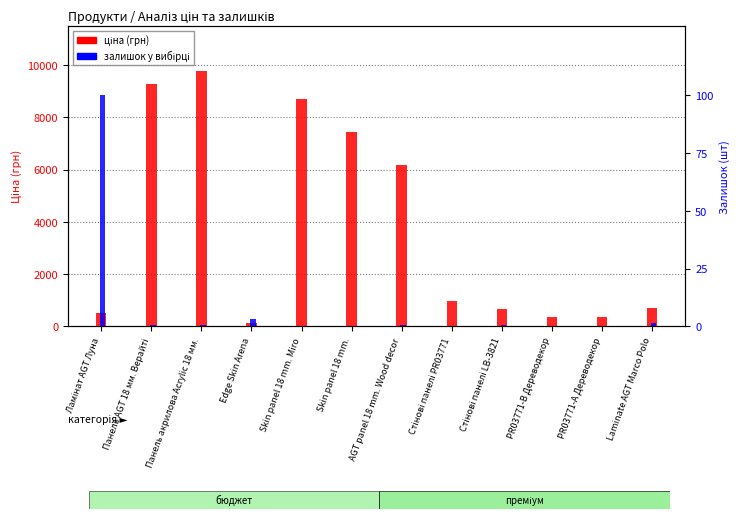

What is the spread (max minus min) of values at Skin panel 18 mm.?

7444.4